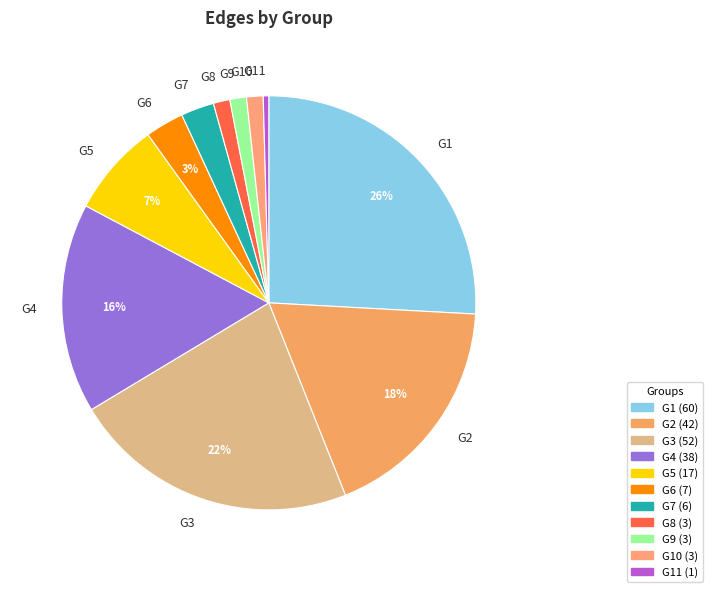

What is the ratio of the value at G3 to the value at G4?

1.4